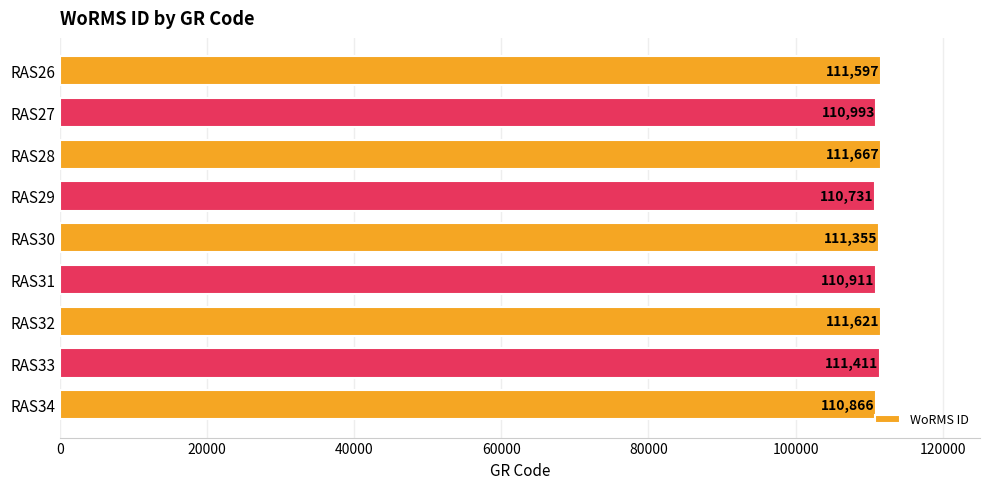

What is the maximum value shown in the chart?

111667